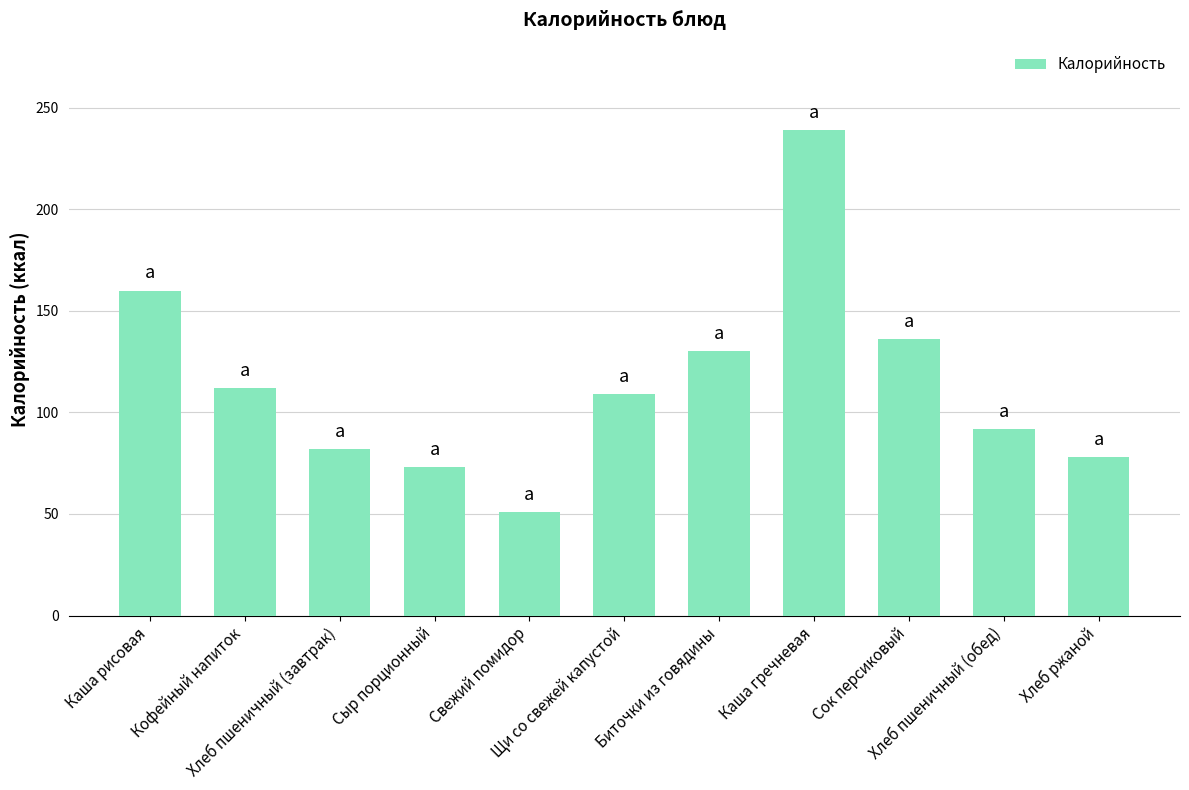

What is the minimum value shown in the chart?

51